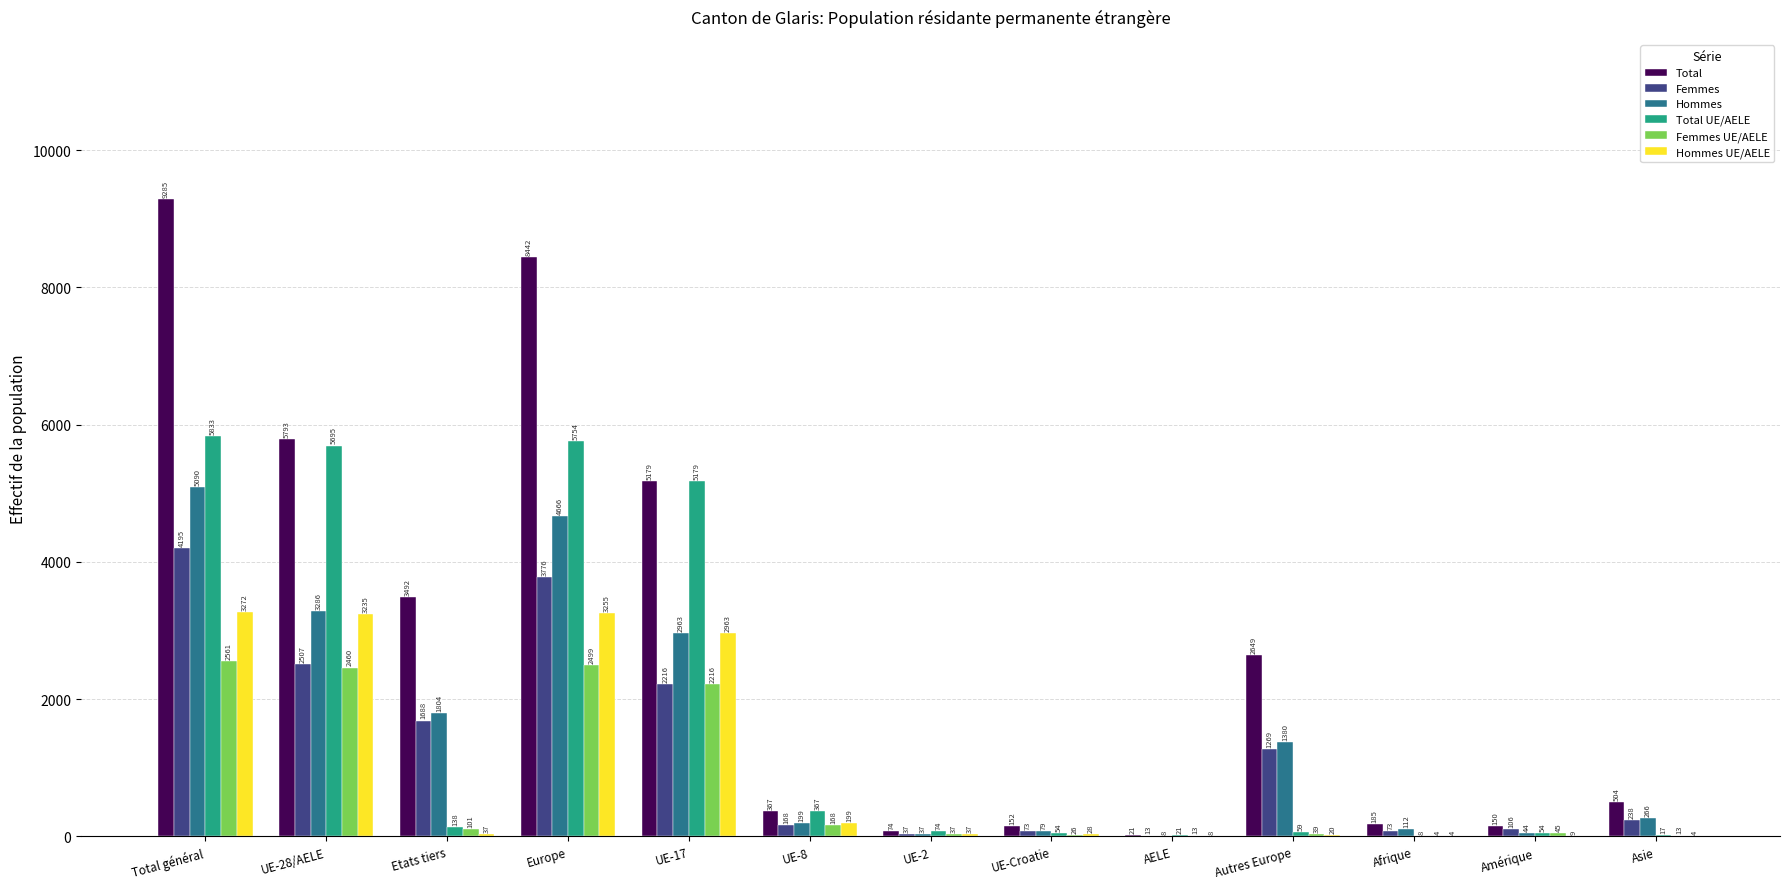

Is the value of Total at Asie greater than the value of Hommes at Afrique?

Yes